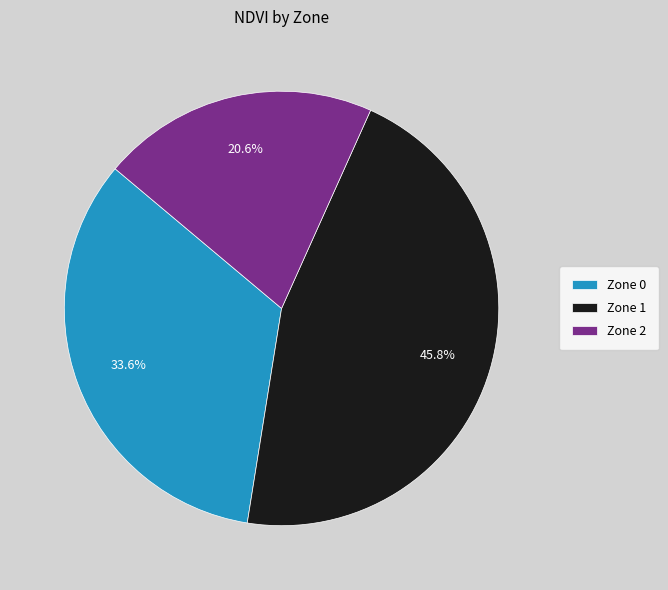

To the nearest percent, what is the difference between the Zone 0 and Zone 1 slice percentages?

12%